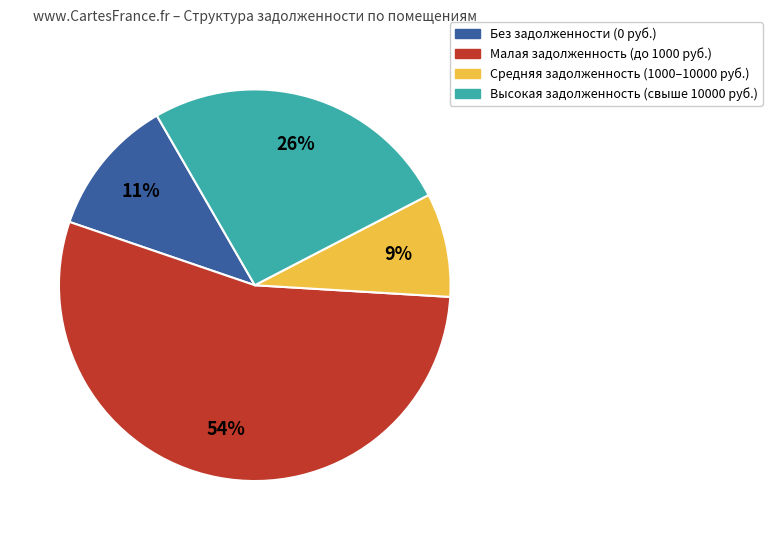

Is there any slice that represents more than half of the pie?

Yes